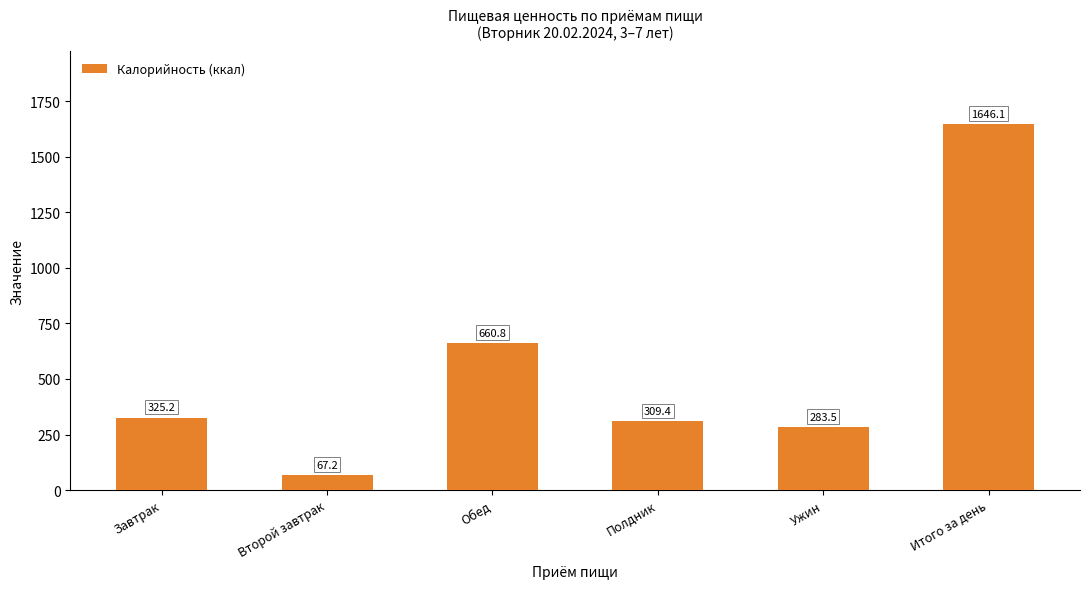

What is the difference between the values at Ужин and Завтрак?

41.7